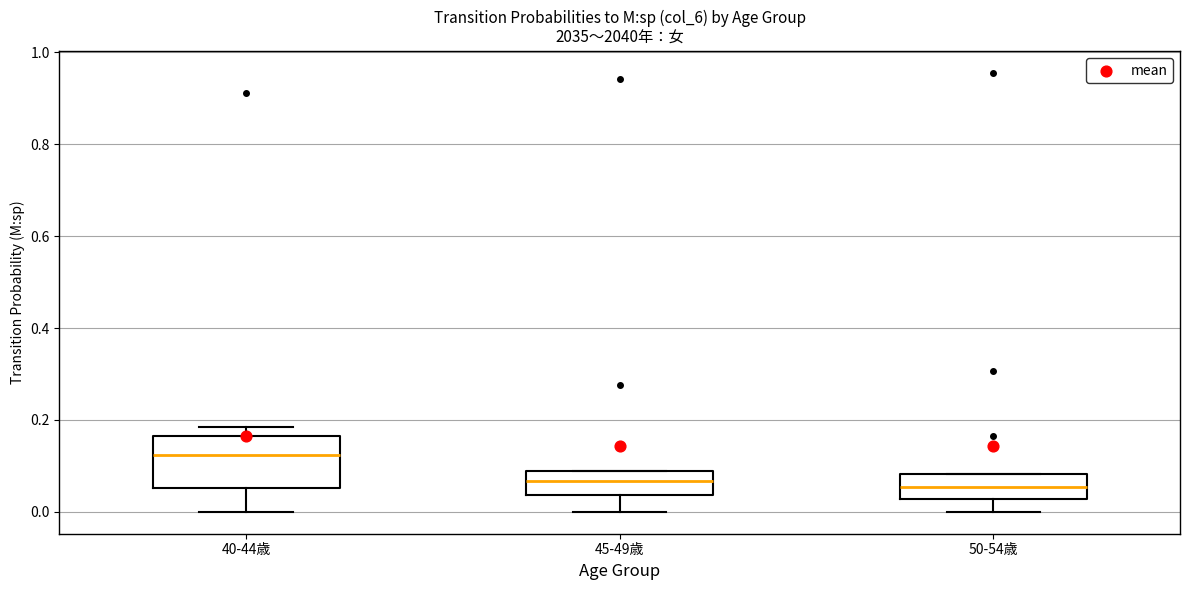

Which box's median line is the highest?

40-44歳